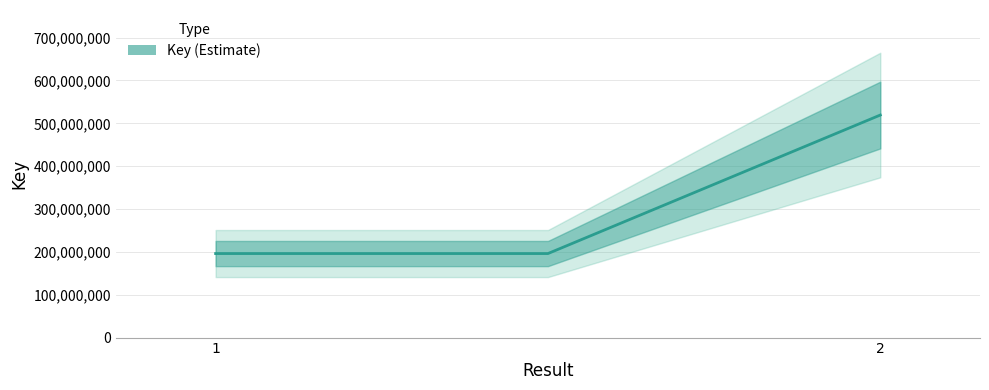

True or false: the data shows 196078284 at .

True